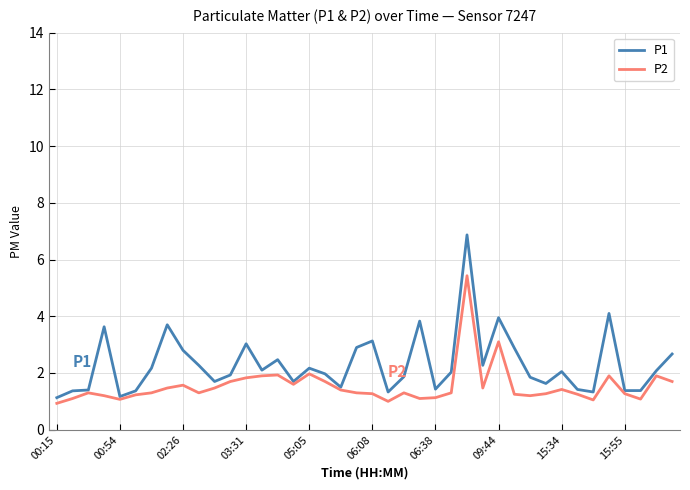

List the series in order of their peak value, lowest first.

P2, P1